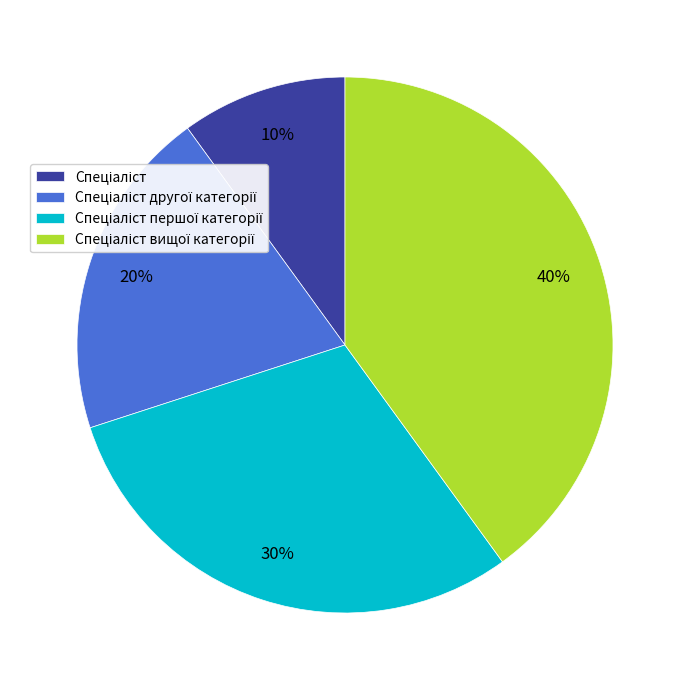

Is there any slice that represents more than half of the pie?

No